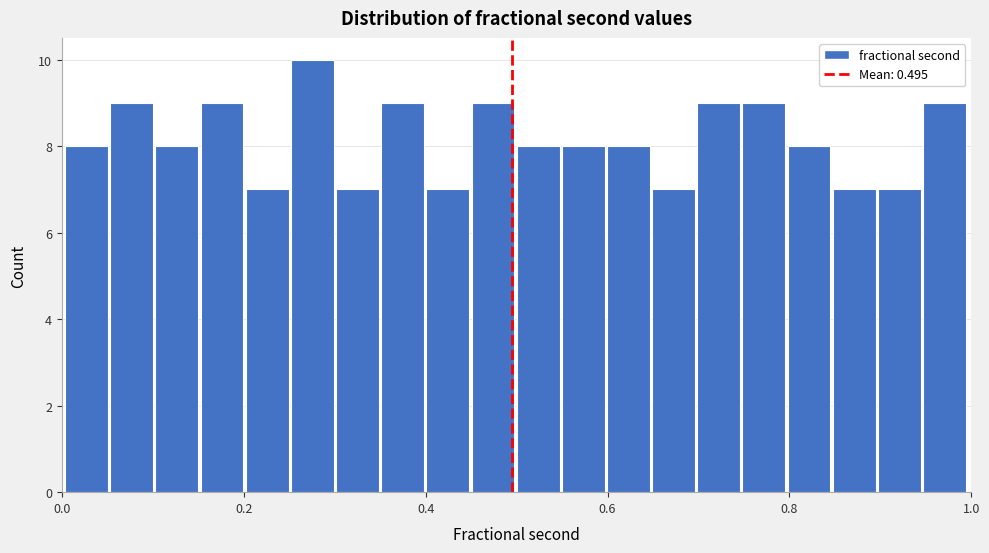

Read against the x-axis, roughly where is the centre of the tallest bar?

0.28